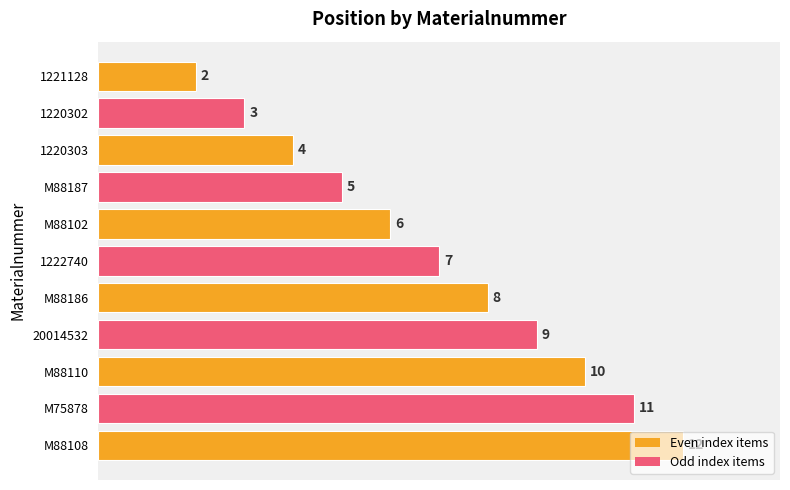

Which has a higher value, 1220302 or M88108?

M88108